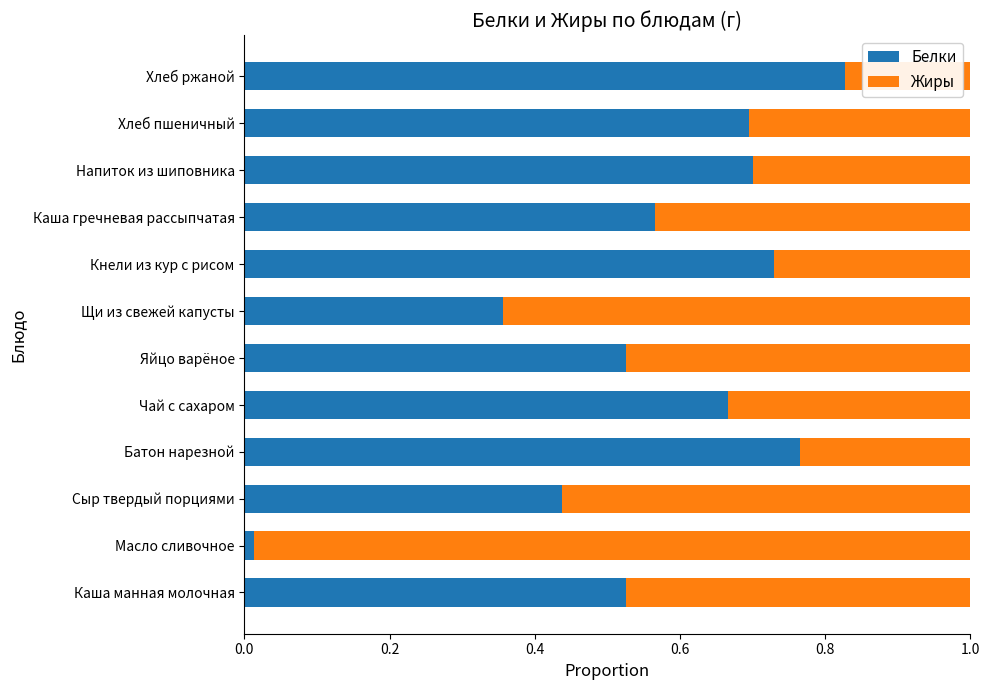

The value of Белки at Напиток из шиповника is 0.7. True or false?

True